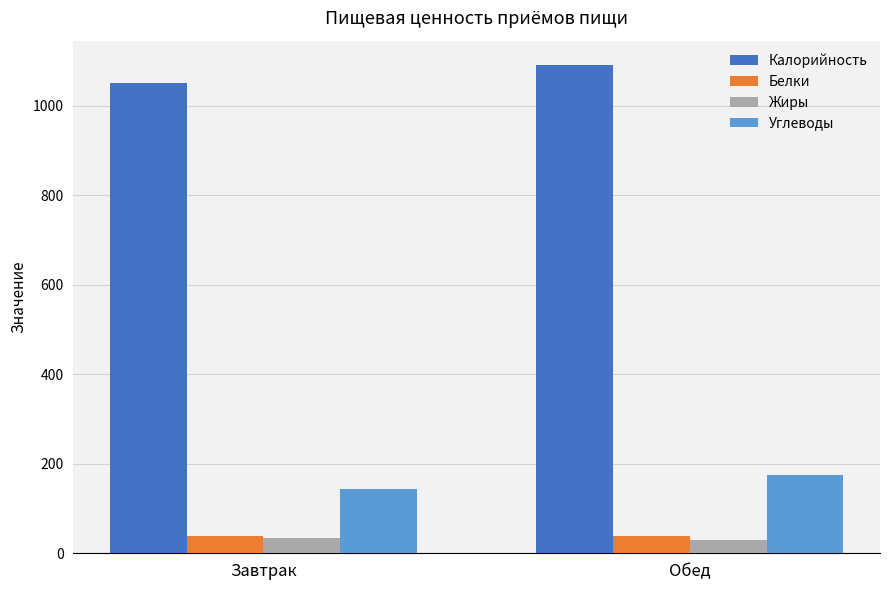

Which series has the largest total across all categories?

Калорийность